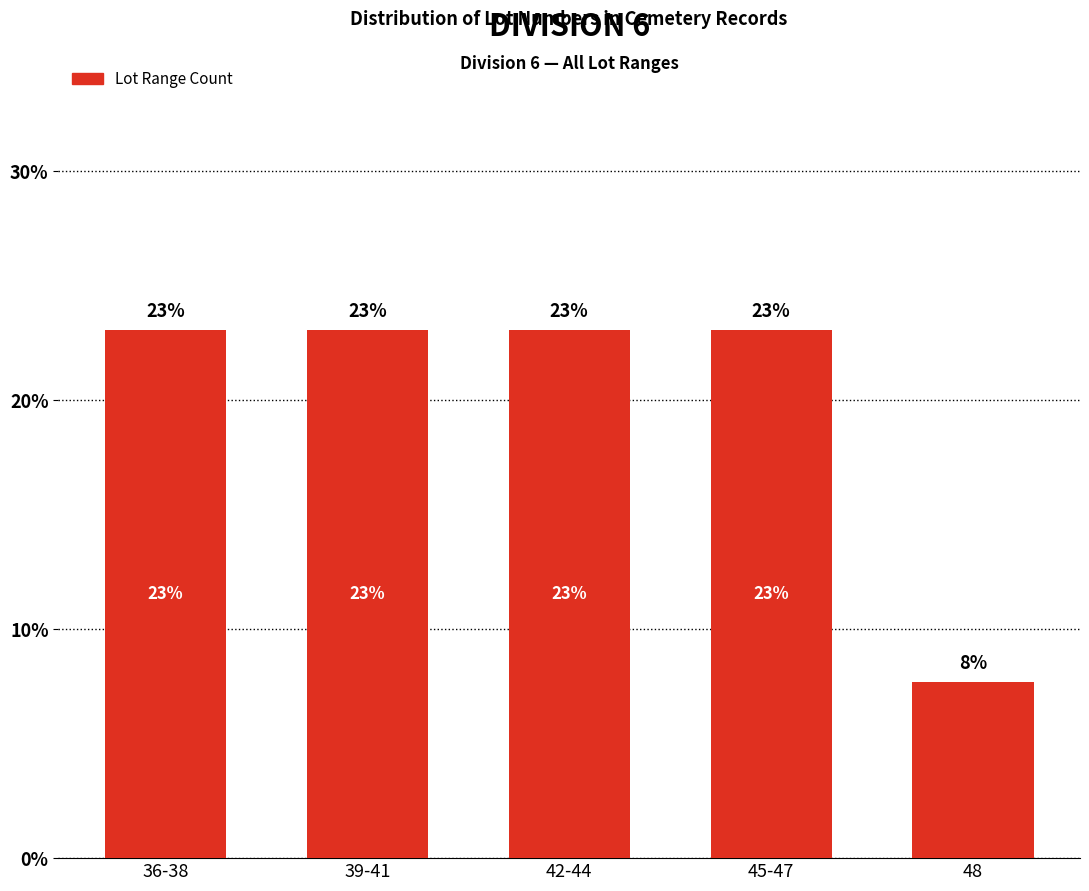

What is the value of the 1st bar from the left?

23.1